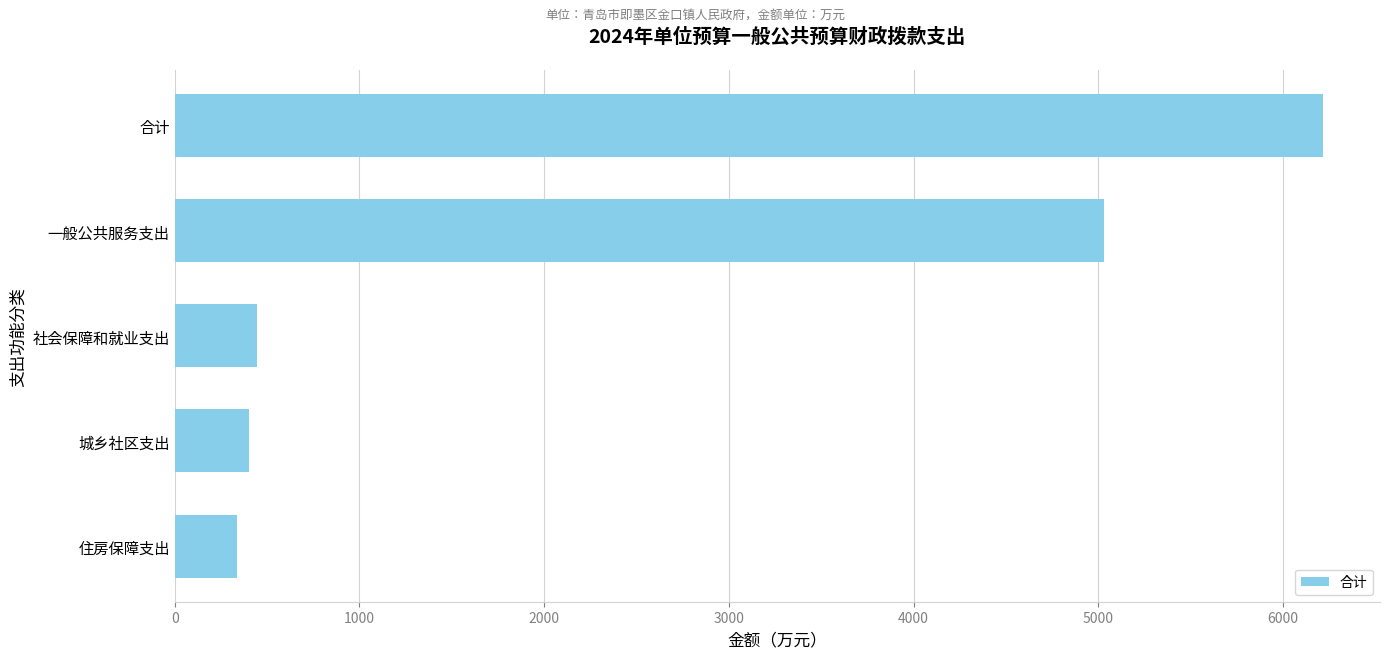

What is the change in value from 合计 to 一般公共服务支出?

-1183.2